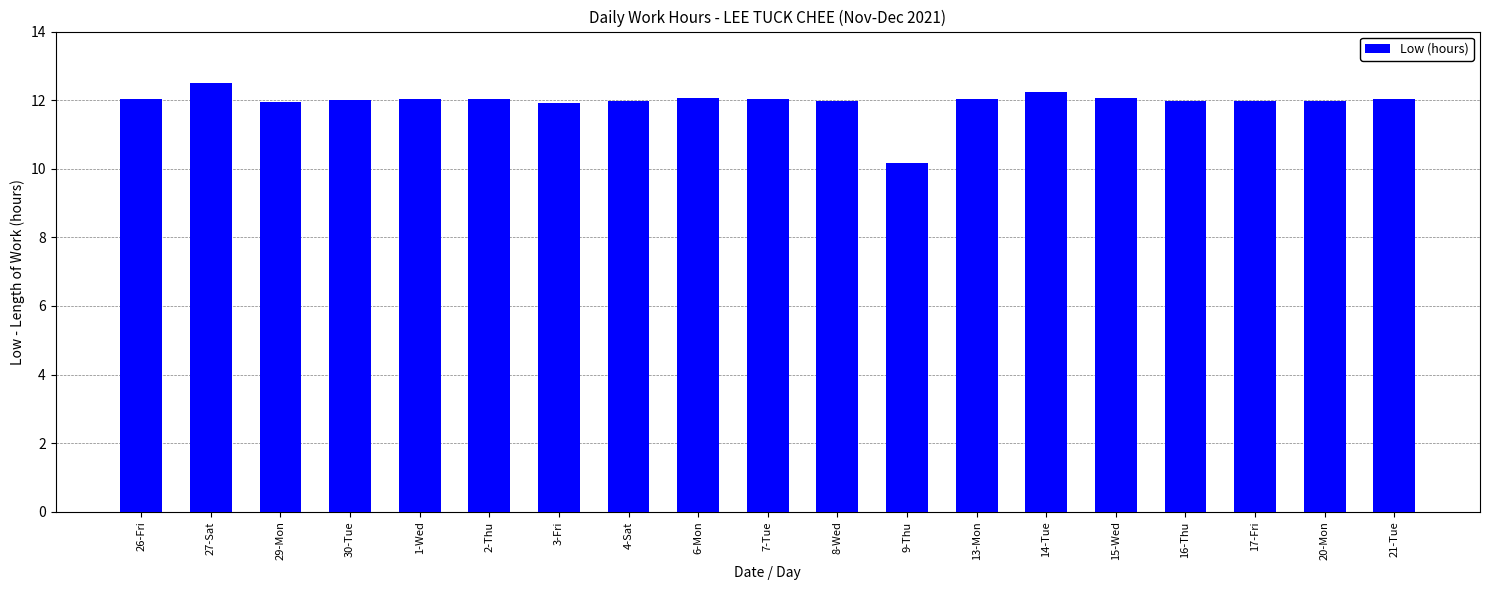

What is the change in value from 6-Mon to 16-Thu?

-0.1